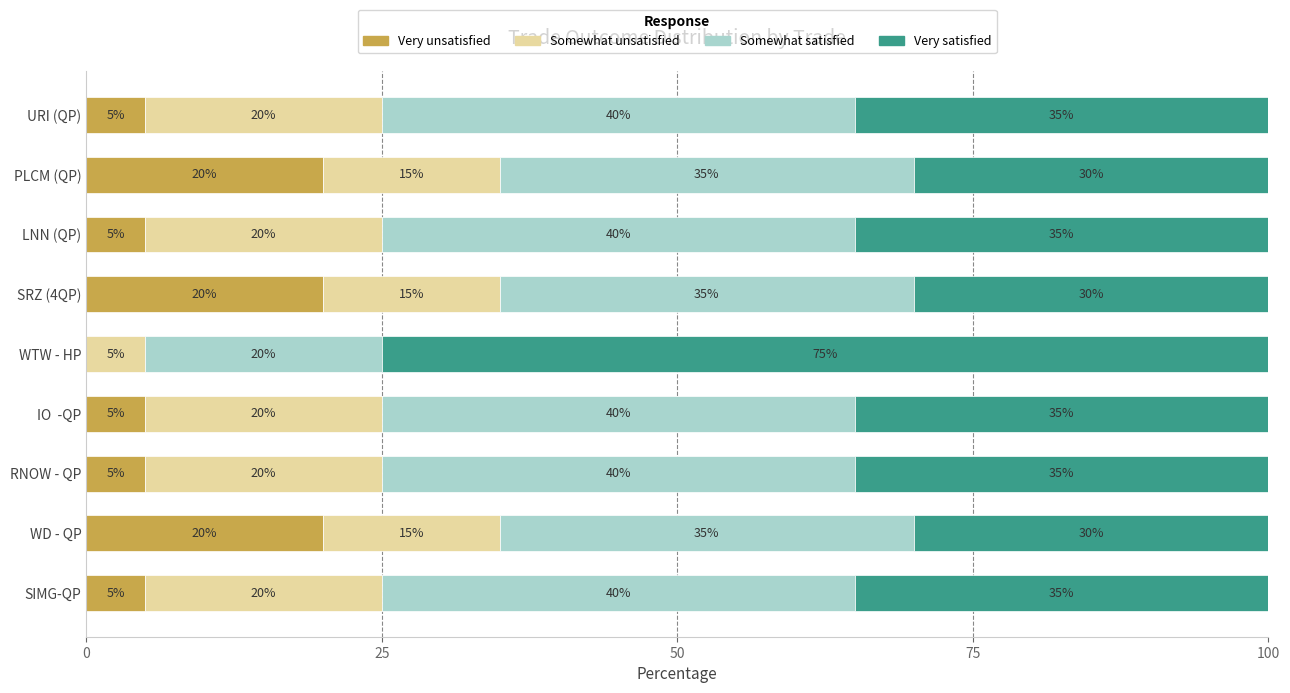

The Very unsatisfied series shows 10 at WD - QP. True or false?

False